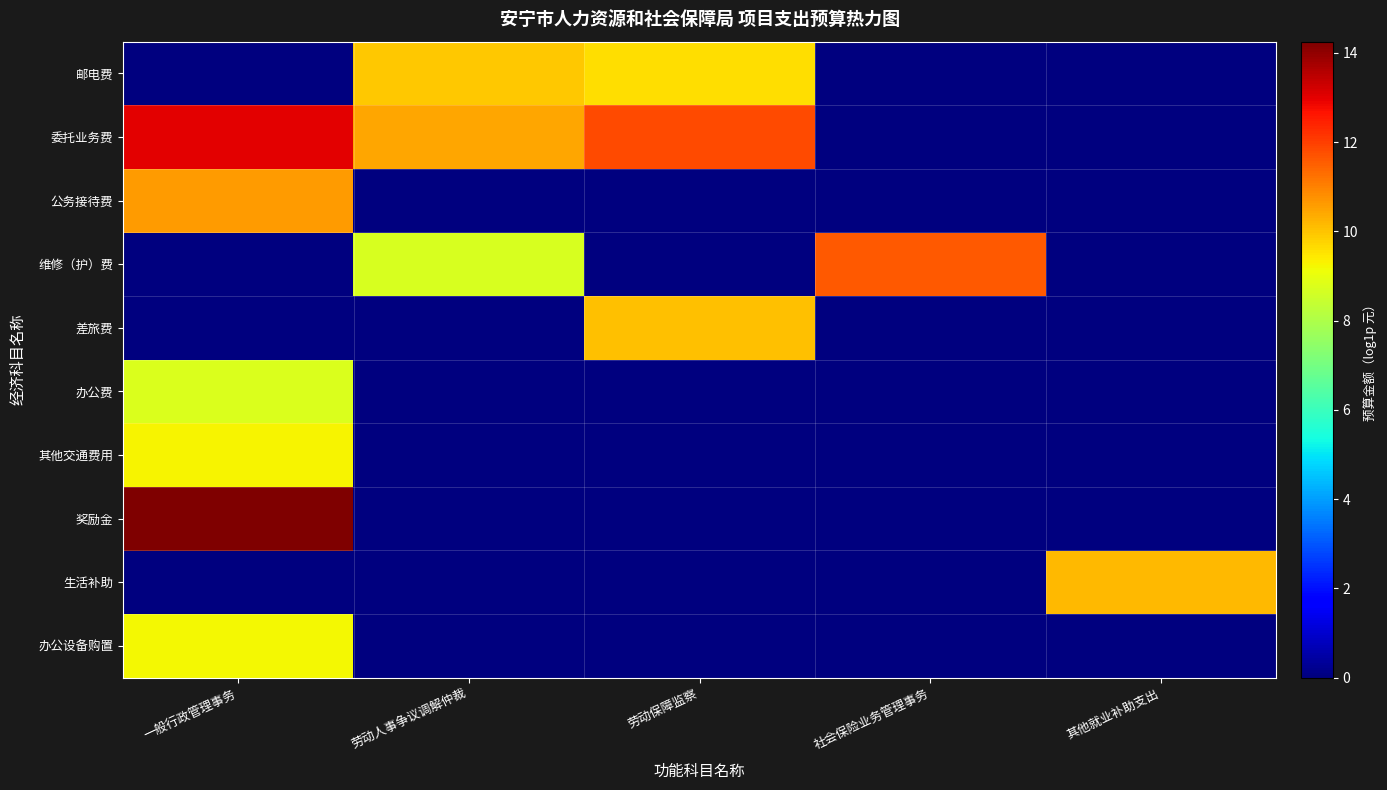

Which series has the widest spread of values?

奖励金